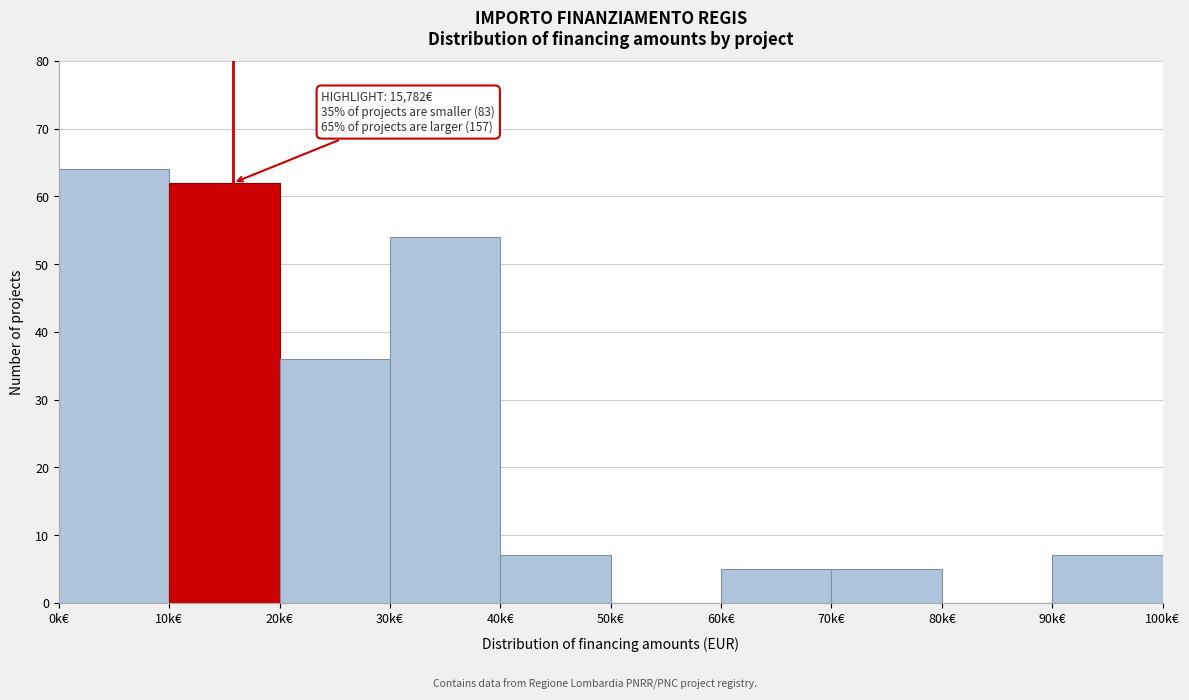

Reading left to right, what are all the values shown in this chart?

0k€=64	10k€=62	20k€=36	30k€=54	40k€=7	50k€=0	60k€=5	70k€=5	80k€=0	90k€=7